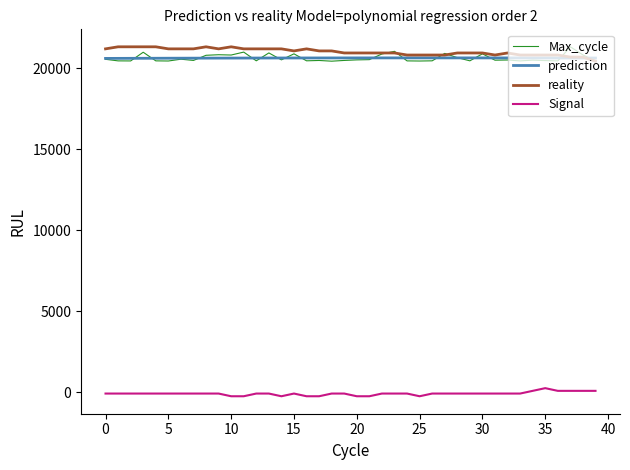

What is the highest value of the prediction series?

20648.4